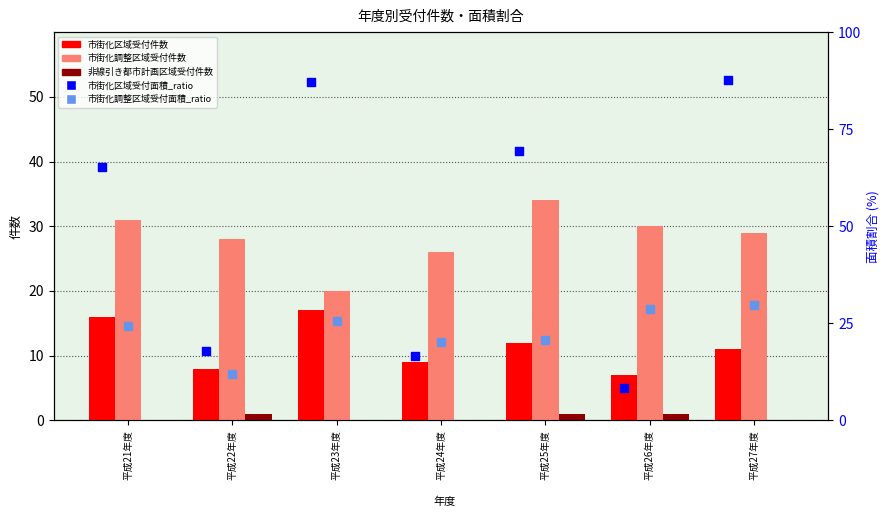

Is the value of 市街化調整区域受付面積_ratio at 平成23年度 greater than the value of 市街化区域受付件数 at 平成27年度?

Yes